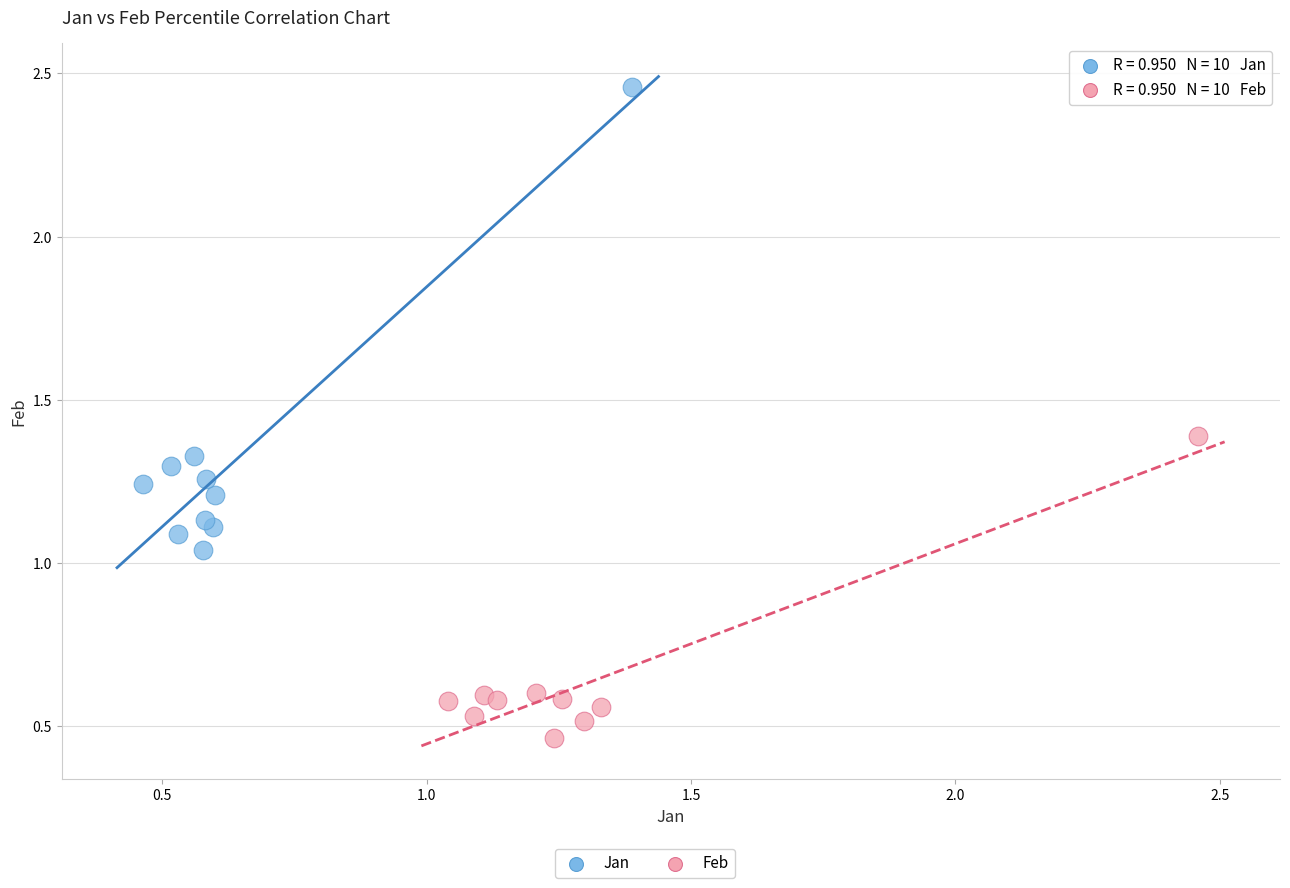

Which series has the largest Y range (max minus min)?

Jan